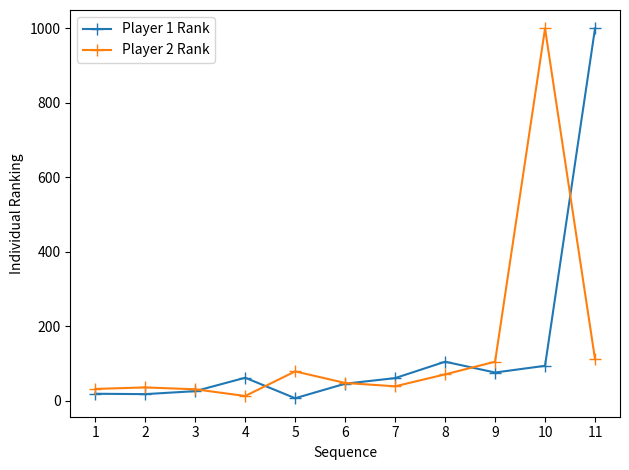

The value of Player 1 Rank at 8 is 146. True or false?

False